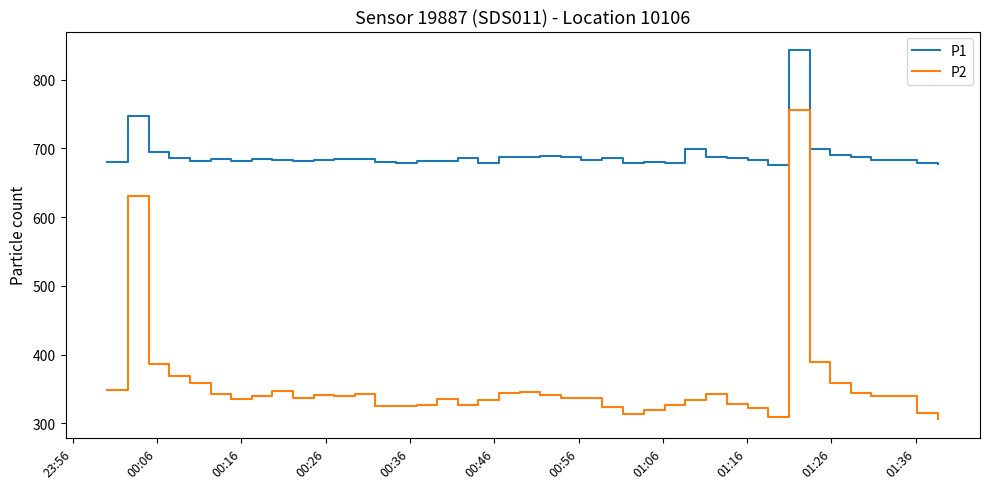

True or false: P2 and P1 cross at least once.

False